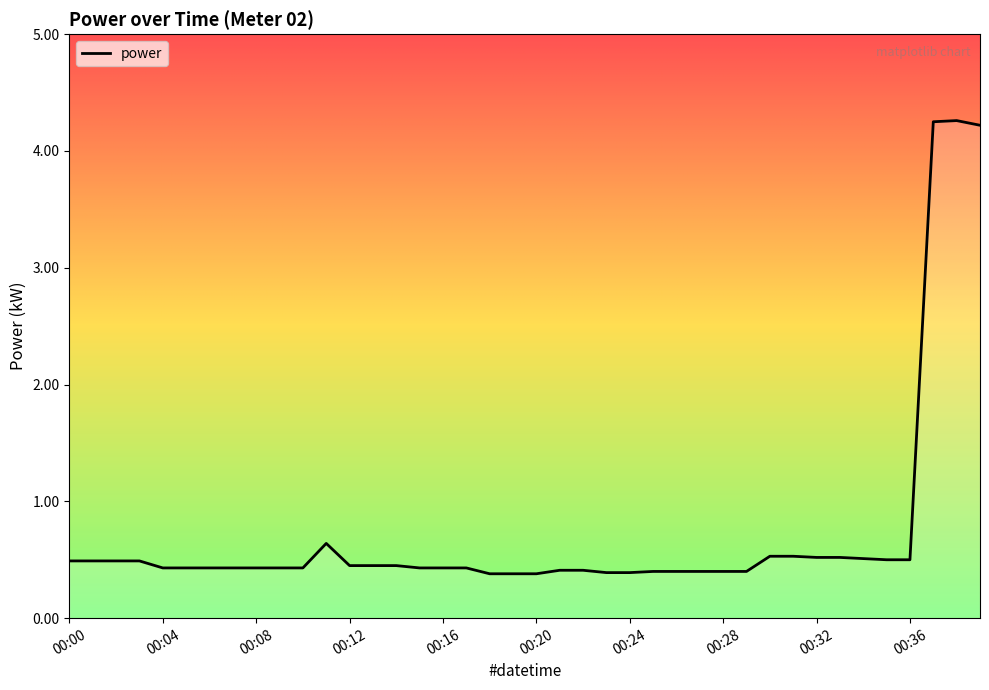

What is the smallest value displayed?

0.4